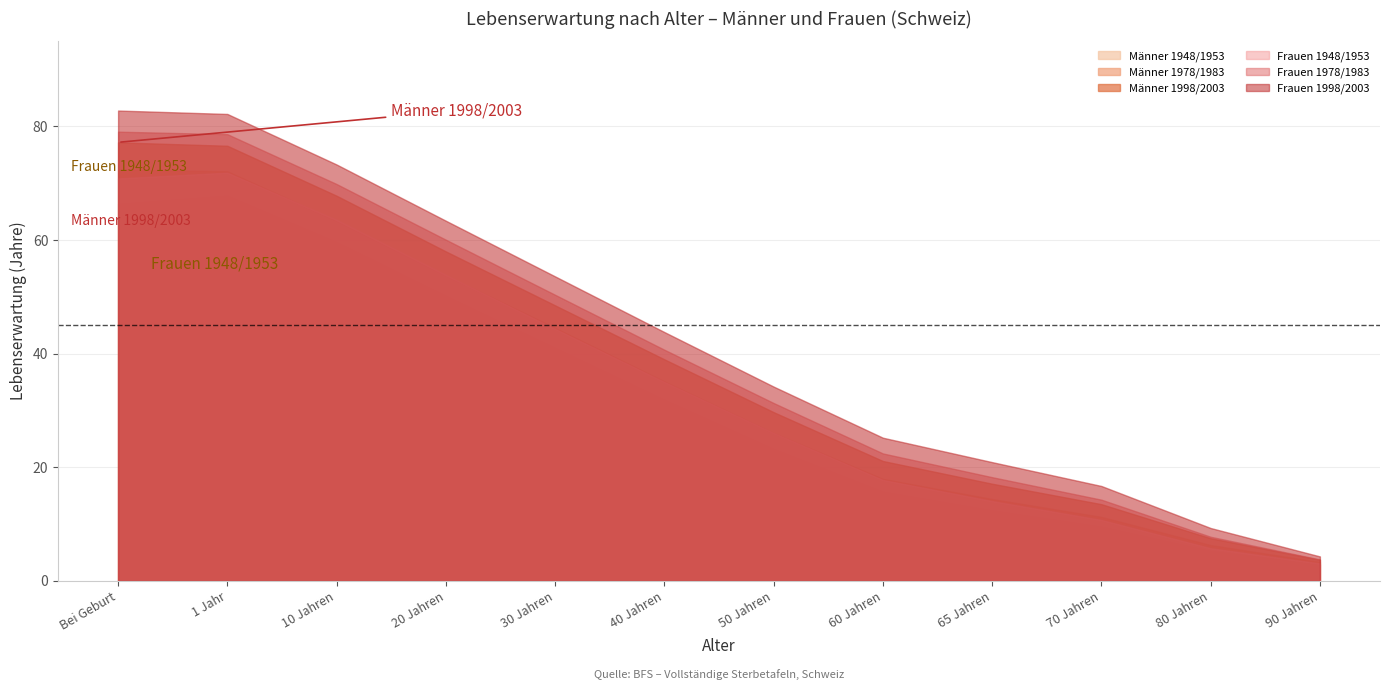

Between 10 Jahren and 90 Jahren, which series saw the biggest shift?

Frauen 1998/2003